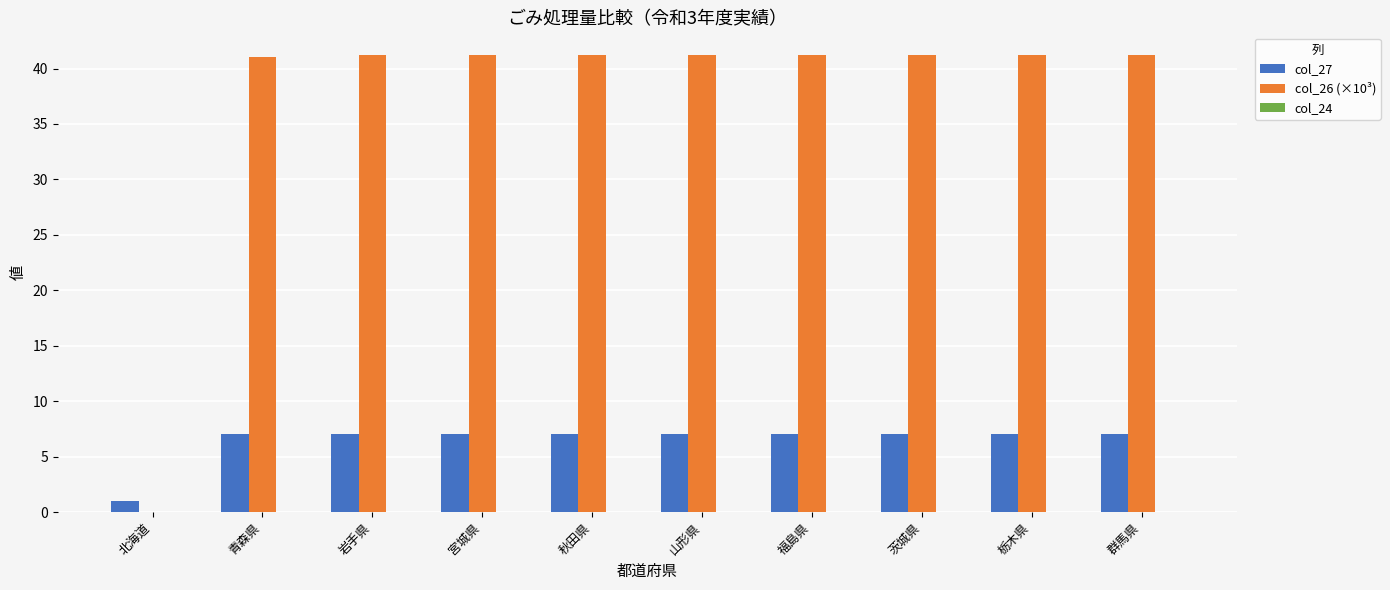

Is the value of col_27 at 岩手県 greater than the value of col_26 (×10³) at 福島県?

No